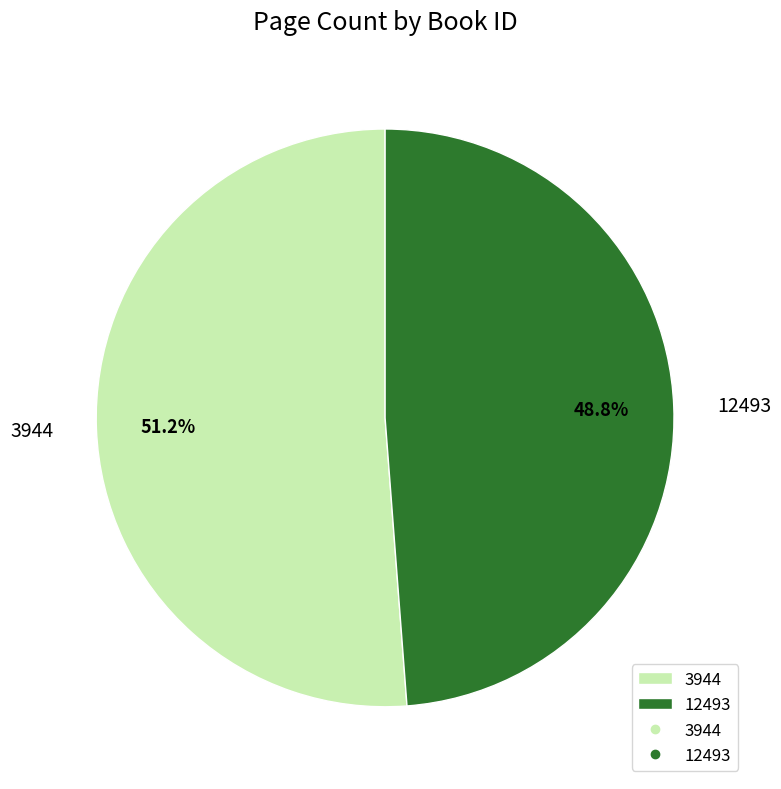

Count the number of slices in the pie.

2